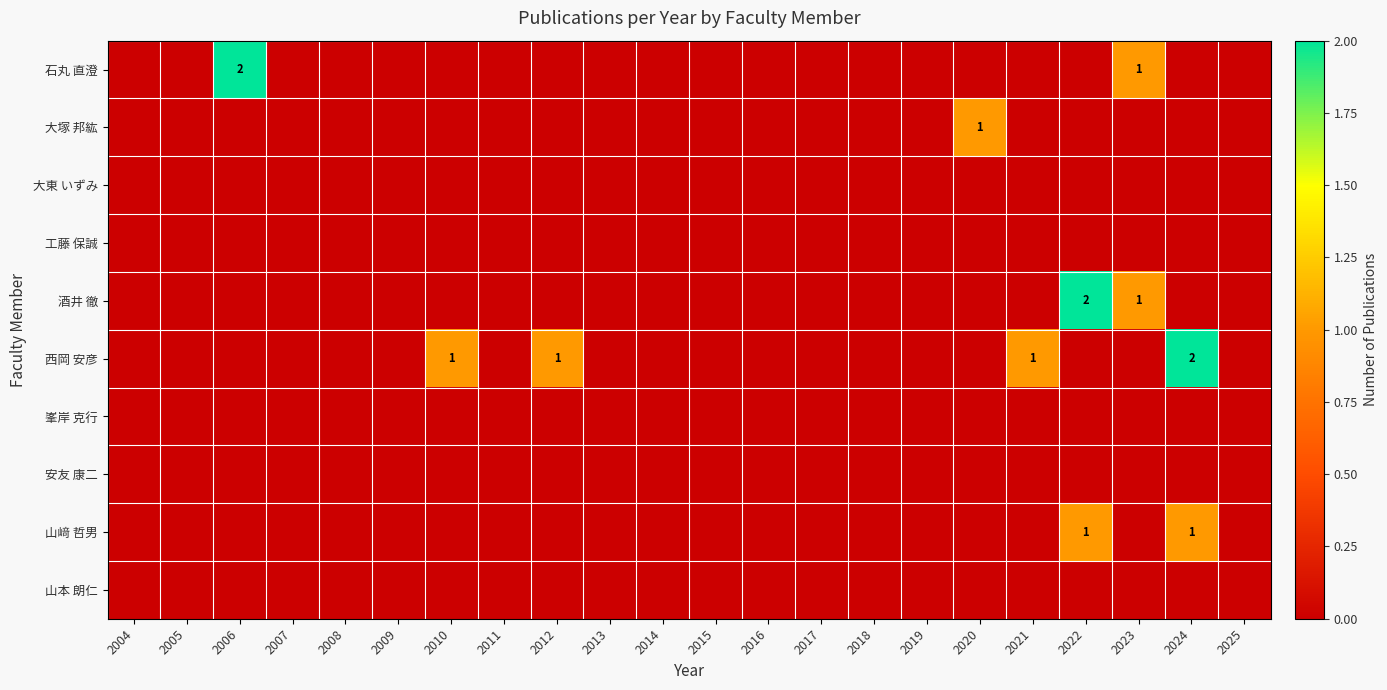

True or false: 石丸 直澄 has a value of 0 at 2011.

True